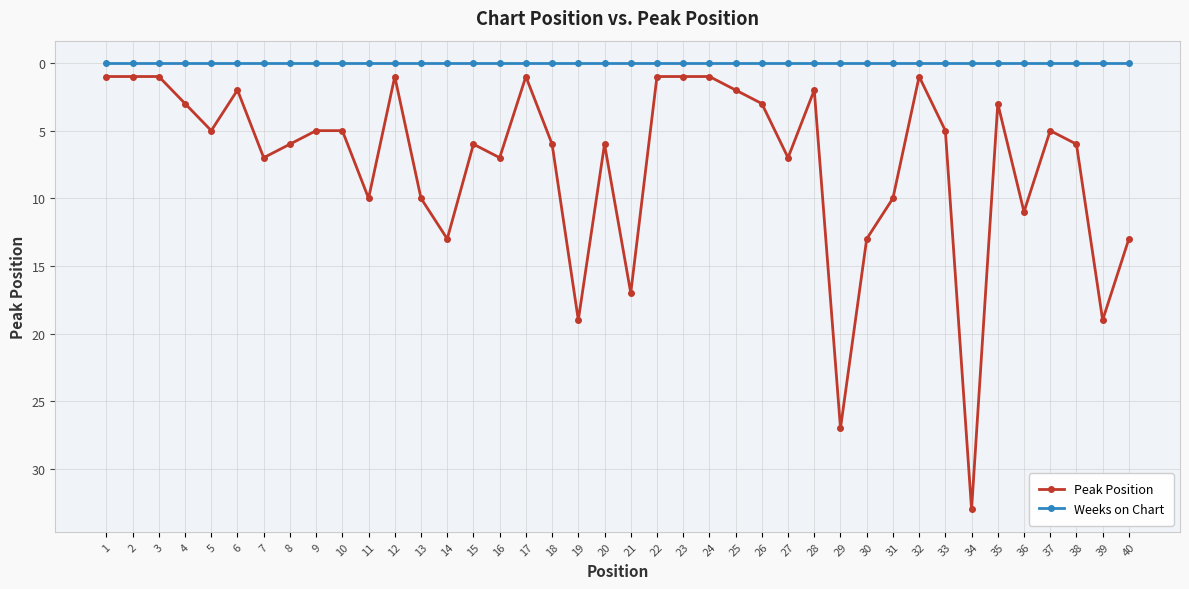

Rank the series by their average value, from highest to lowest.

Peak Position, Weeks on Chart